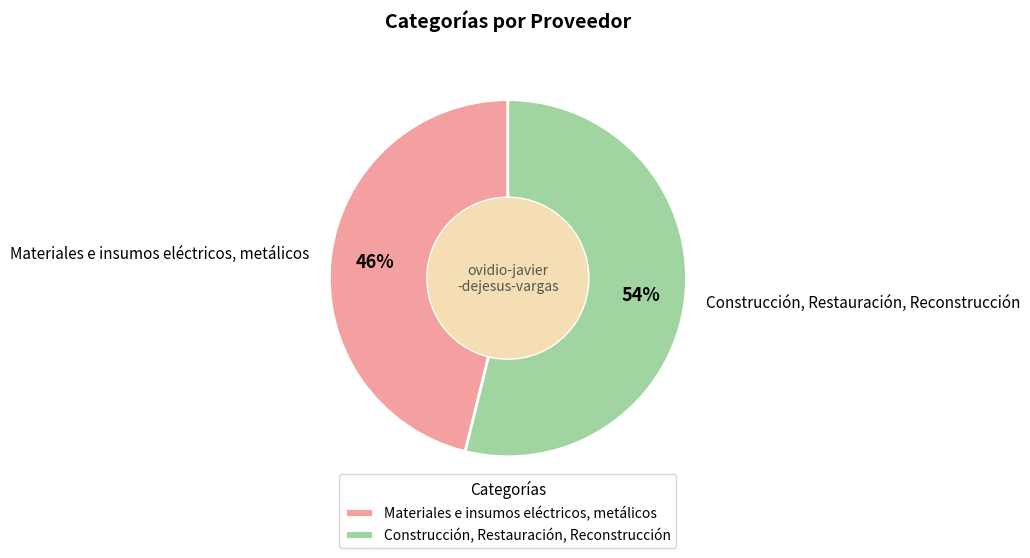

What percentage is the Construcción, Restauración, Reconstrucción slice, to the nearest percent?

54%